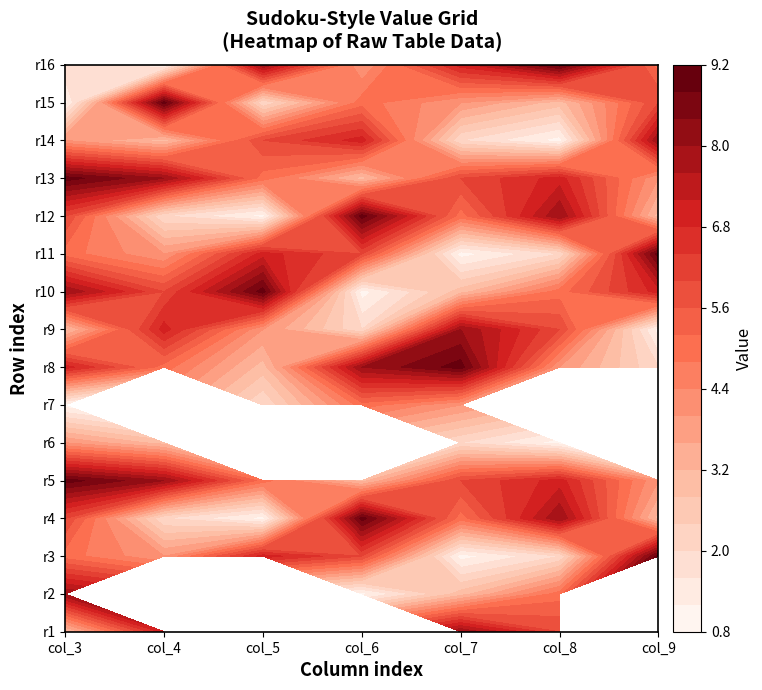

What is the minimum value for row12?

1